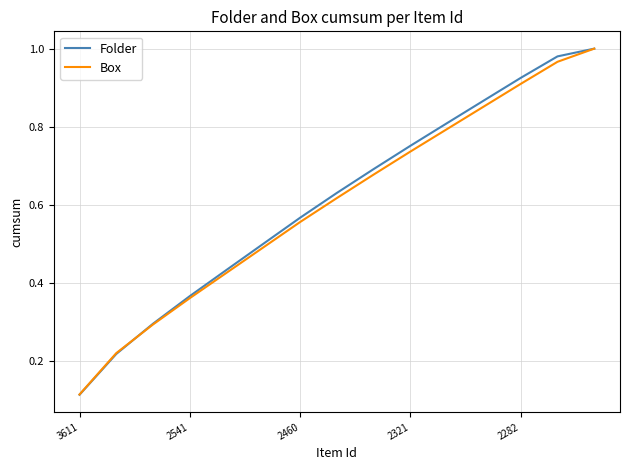

How many lines are shown in the chart?

2